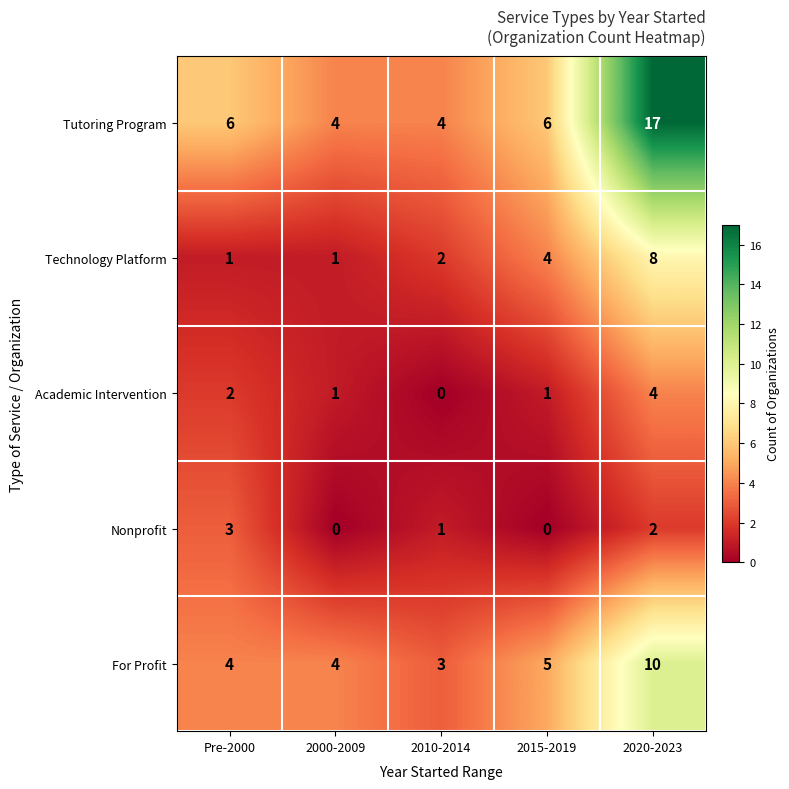

At how many categories does at least one series exceed 13?

1